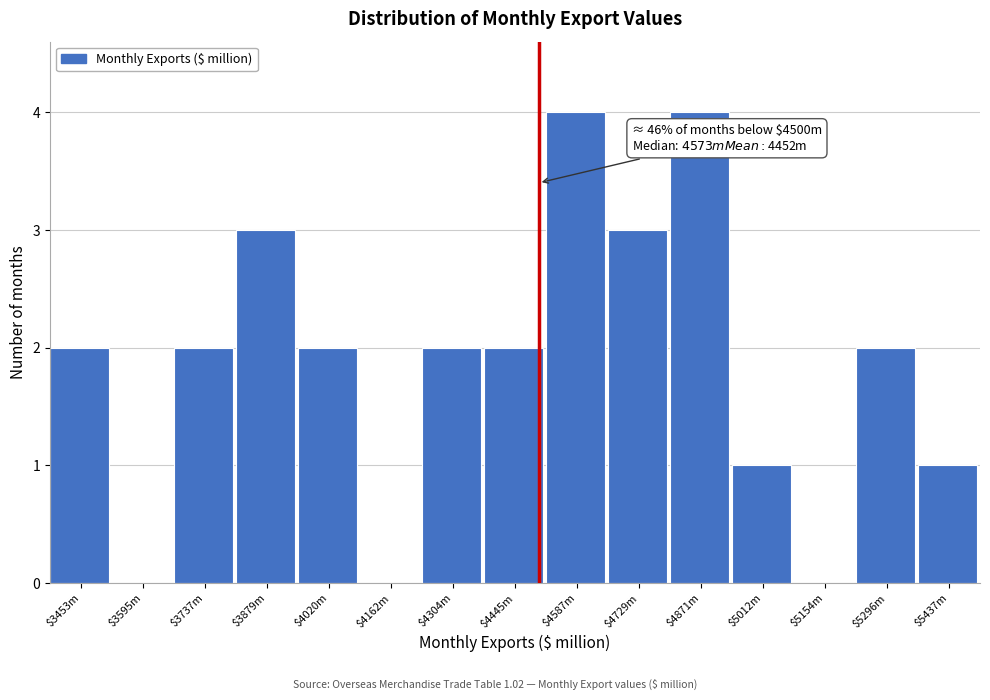

True or false: the data shows -3 at $5154m.

False